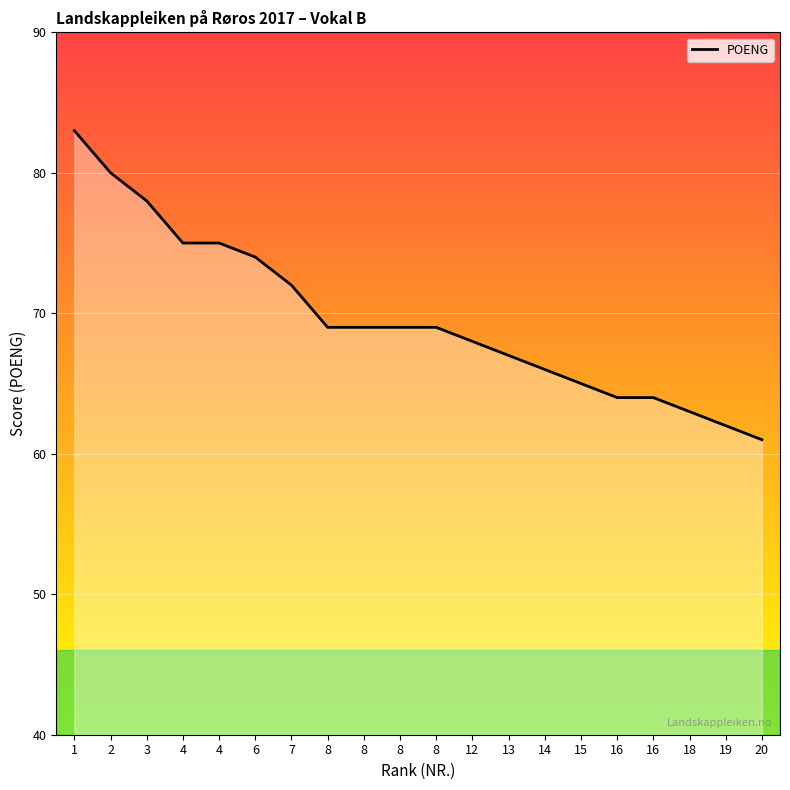

How many lines are shown in the chart?

1